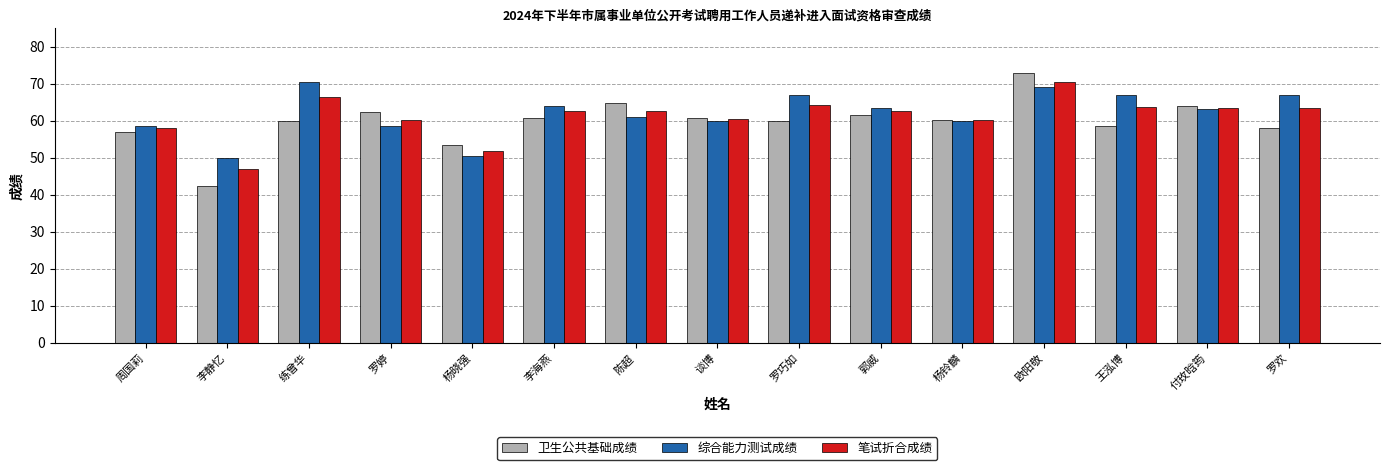

Count the number of categories in the chart.

15